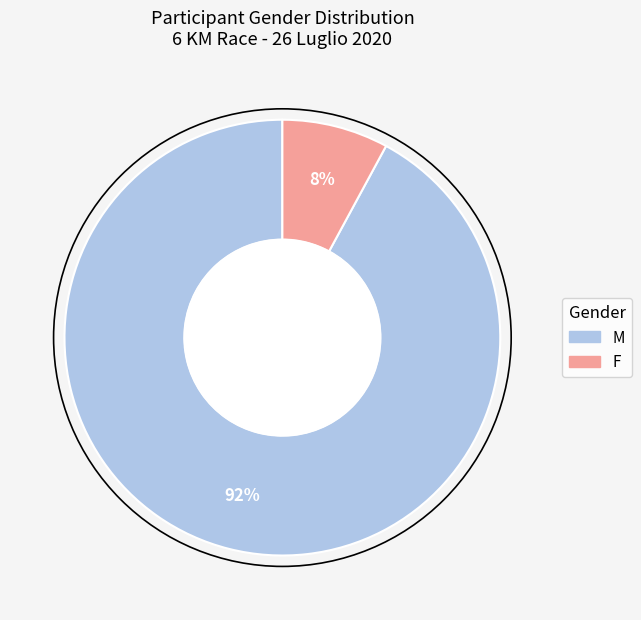

What is the smallest slice in the pie chart?

F